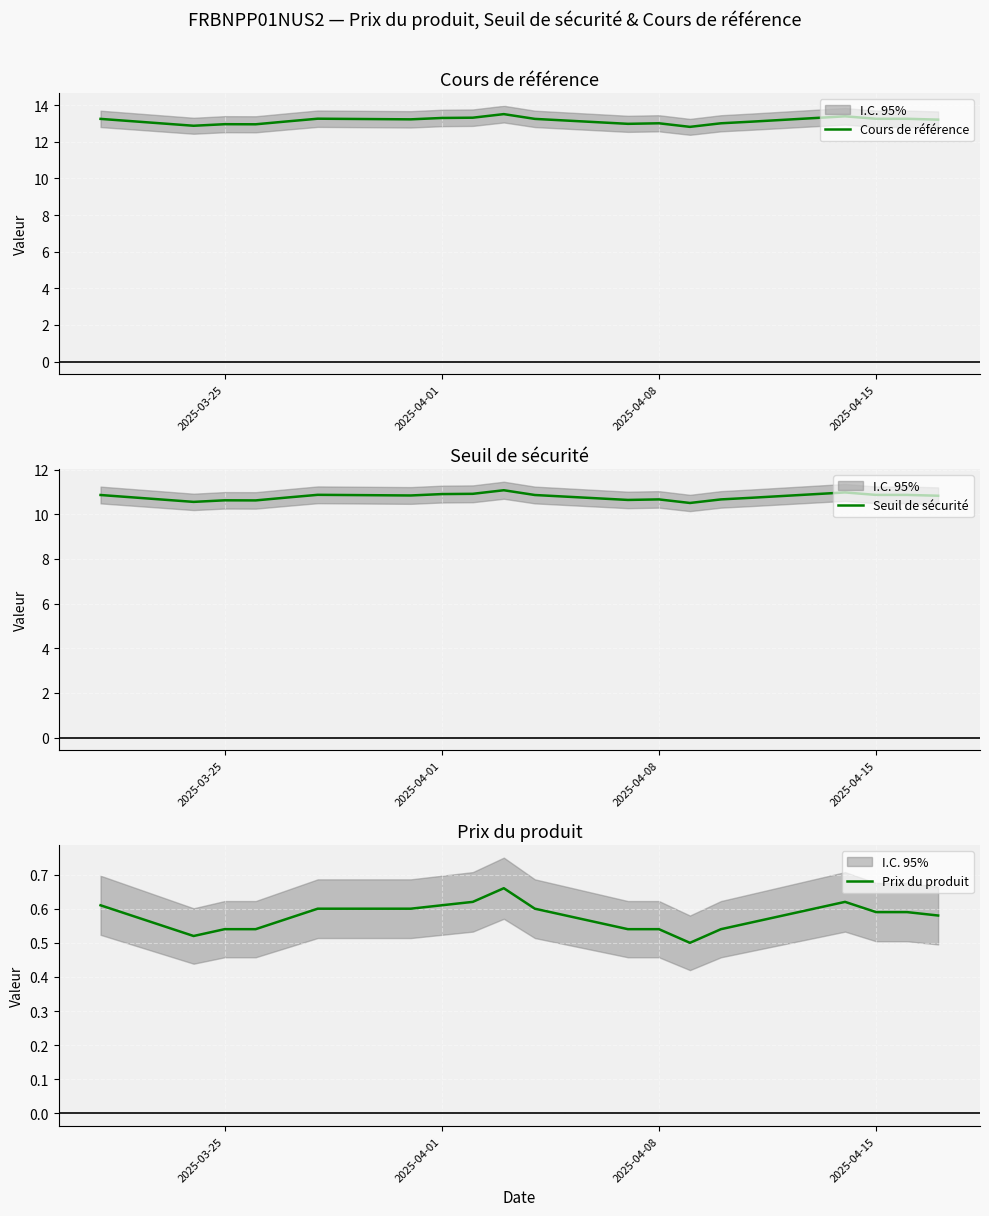

How many data points does each series have?

20